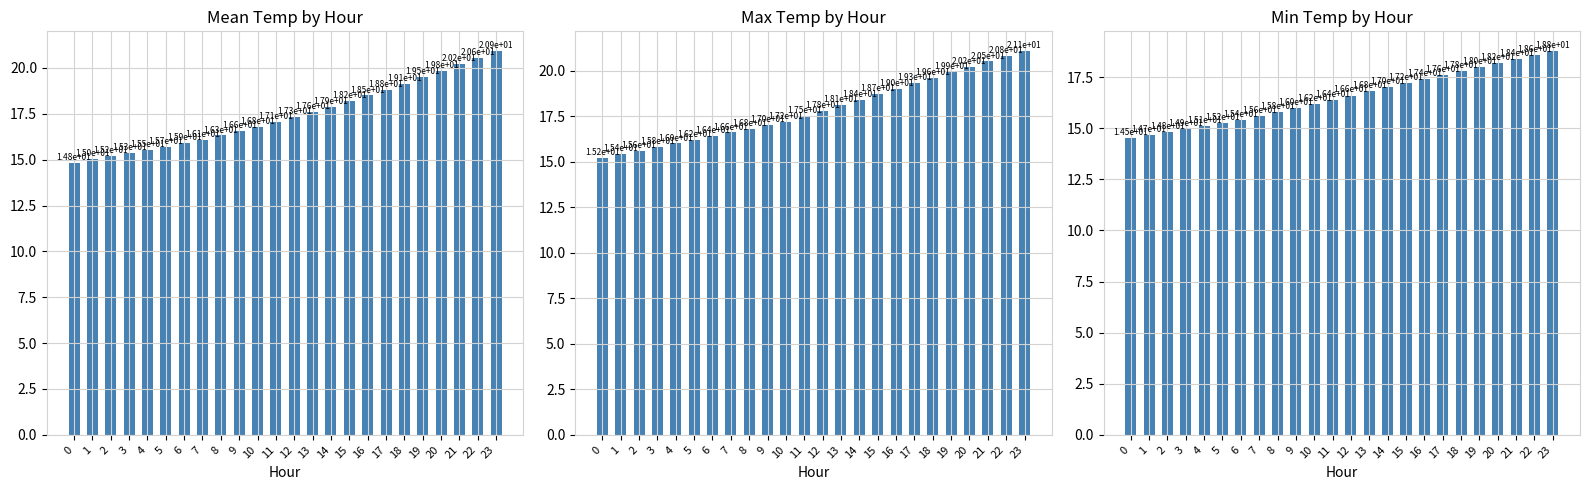

Which series has the widest spread of values?

Mean Temp (C)